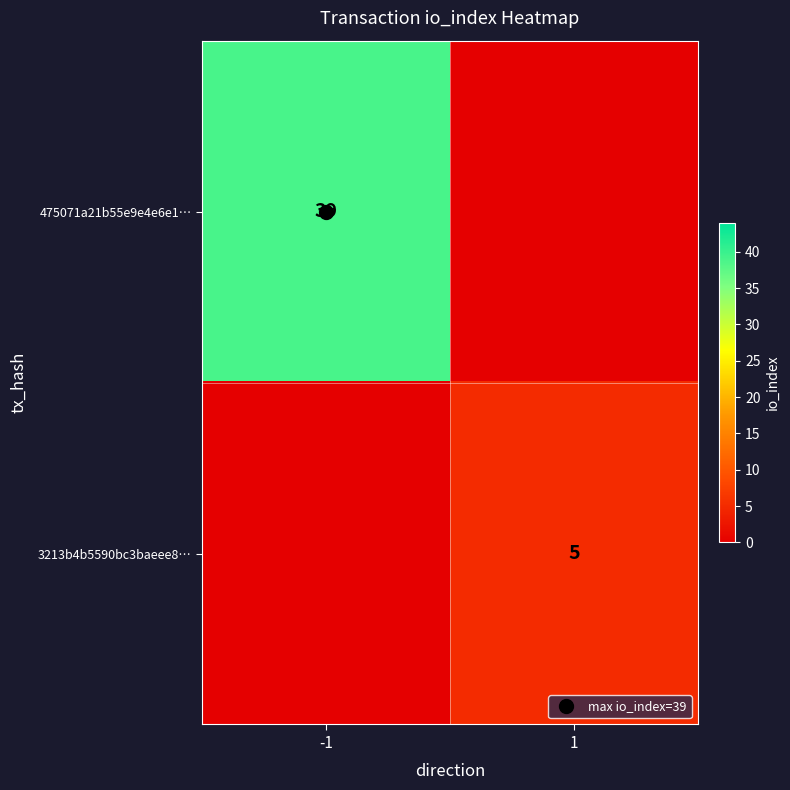

What is the sum of all 475071a21b55e9e4e6e1… values?

39